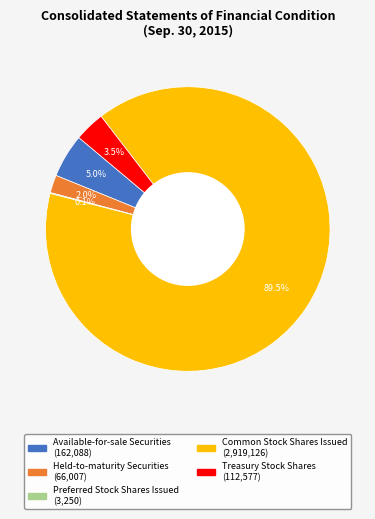

Does Common Stock Shares Issued represent more than half of the total?

Yes